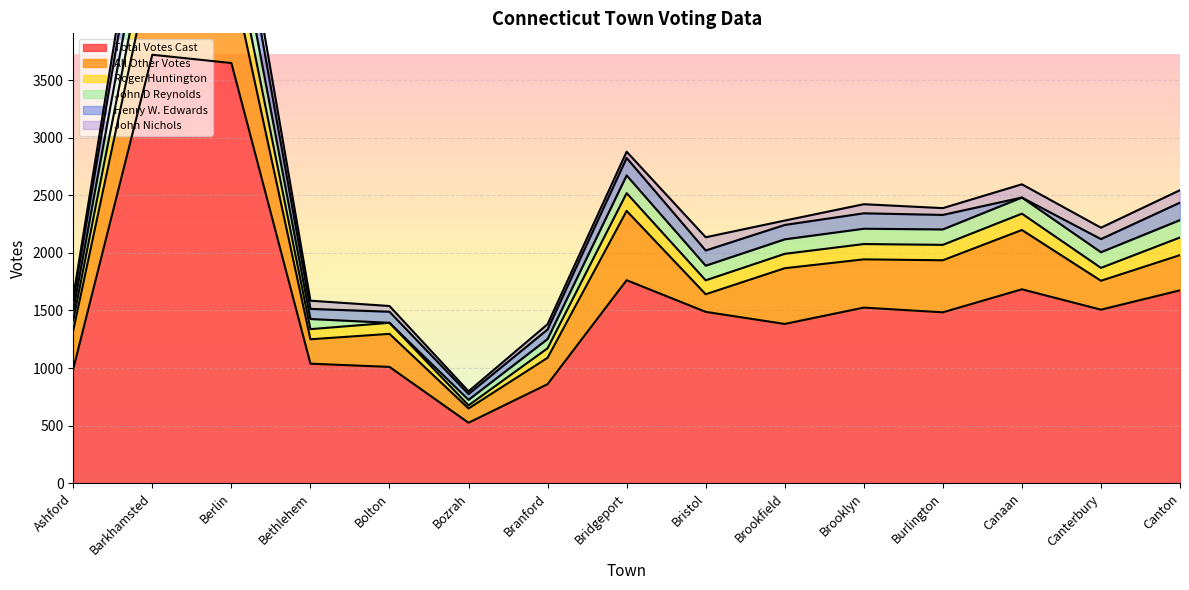

Reading right to left, list all the values displayed in this chart.

Total Votes Cast: Canton=1675	Canterbury=1507	Canaan=1684	Burlington=1484	Brooklyn=1525	Brookfield=1383	Bristol=1488	Bridgeport=1763	Branford=860	Bozrah=525	Bolton=1010	Bethlehem=1038	Berlin=3649	Barkhamsted=3721	Ashford=993
All Other Votes: Canton=306	Canterbury=251	Canaan=515	Burlington=452	Brooklyn=419	Brookfield=484	Bristol=153	Bridgeport=602	Branford=229	Bozrah=124	Bolton=287	Bethlehem=212	Berlin=777	Barkhamsted=828	Ashford=335
Roger Huntington: Canton=153	Canterbury=112	Canaan=142	Burlington=134	Brooklyn=133	Brookfield=125	Bristol=121	Bridgeport=154	Branford=83	Bozrah=27	Bolton=96	Bethlehem=88	Berlin=310	Barkhamsted=358	Ashford=87
John D Reynolds: Canton=151	Canterbury=136	Canaan=140	Burlington=134	Brooklyn=133	Brookfield=126	Bristol=127	Bridgeport=154	Branford=80	Bozrah=48	Bolton=0	Bethlehem=88	Berlin=310	Barkhamsted=358	Ashford=87
Henry W. Edwards: Canton=152	Canterbury=114	Canaan=0	Burlington=126	Brooklyn=134	Brookfield=125	Bristol=132	Bridgeport=152	Branford=83	Bozrah=50	Bolton=96	Bethlehem=88	Berlin=310	Barkhamsted=357	Ashford=87
John Nichols: Canton=108	Canterbury=99	Canaan=115	Burlington=59	Brooklyn=79	Brookfield=38	Bristol=115	Bridgeport=54	Branford=46	Bozrah=24	Bolton=50	Bethlehem=71	Berlin=209	Barkhamsted=247	Ashford=30